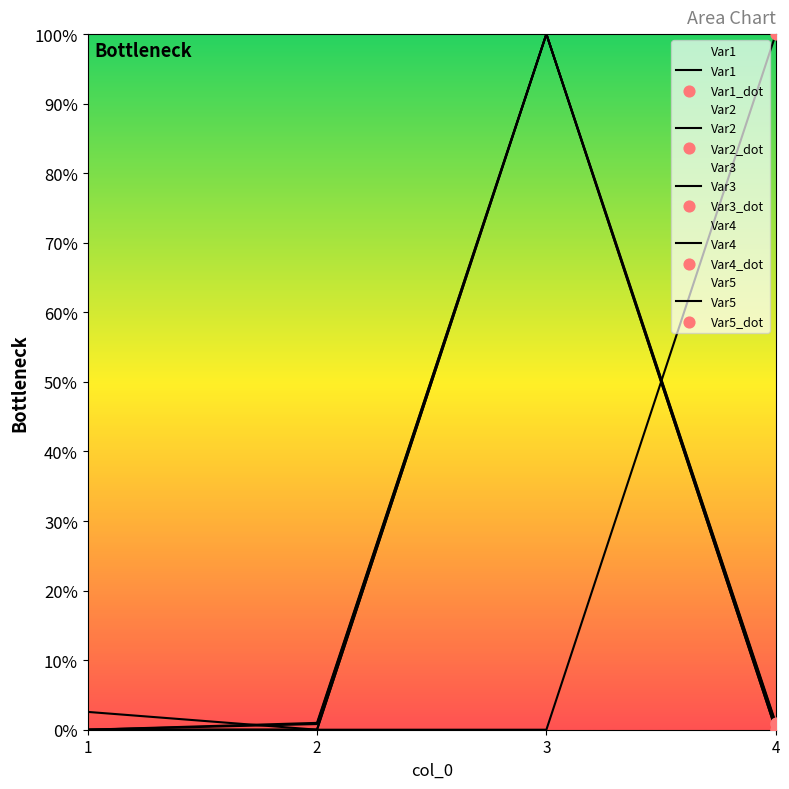

Which series contains the lowest Y value?

Var1